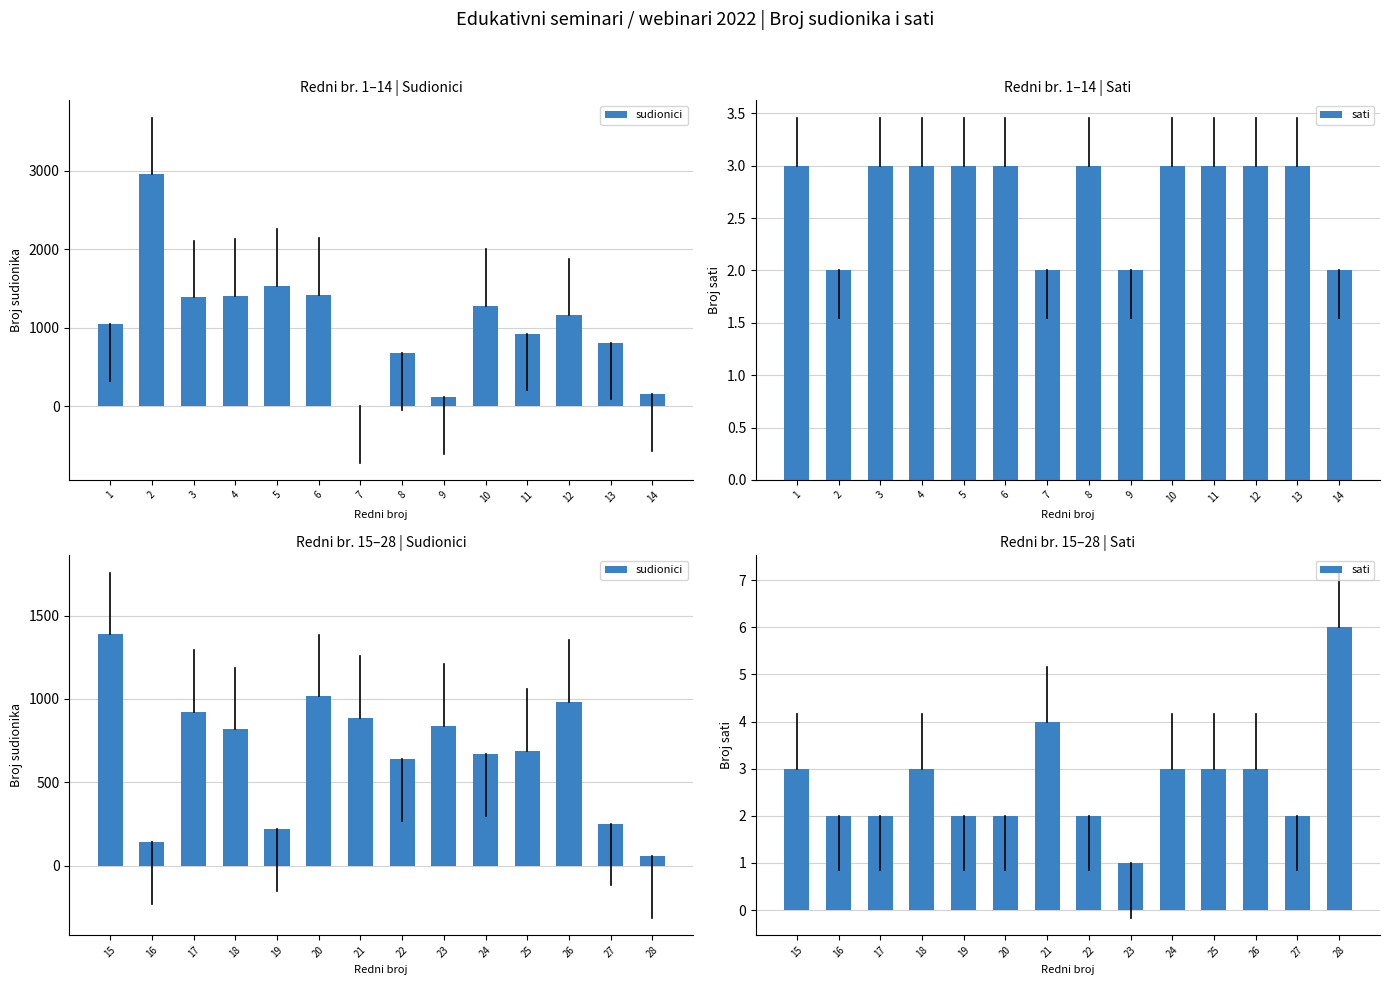

What is the smallest value displayed?

1